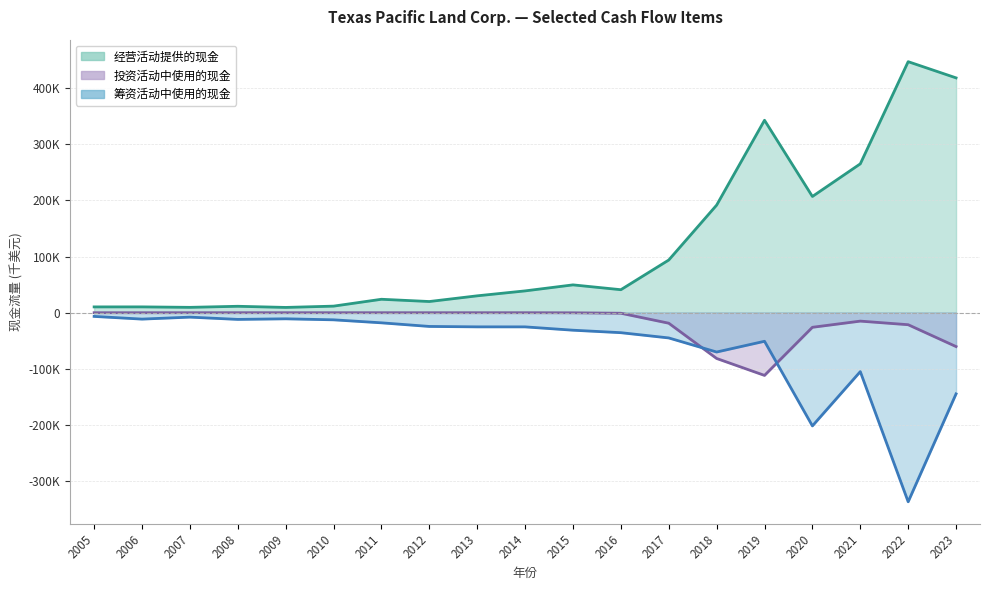

How many lines are shown in the chart?

3